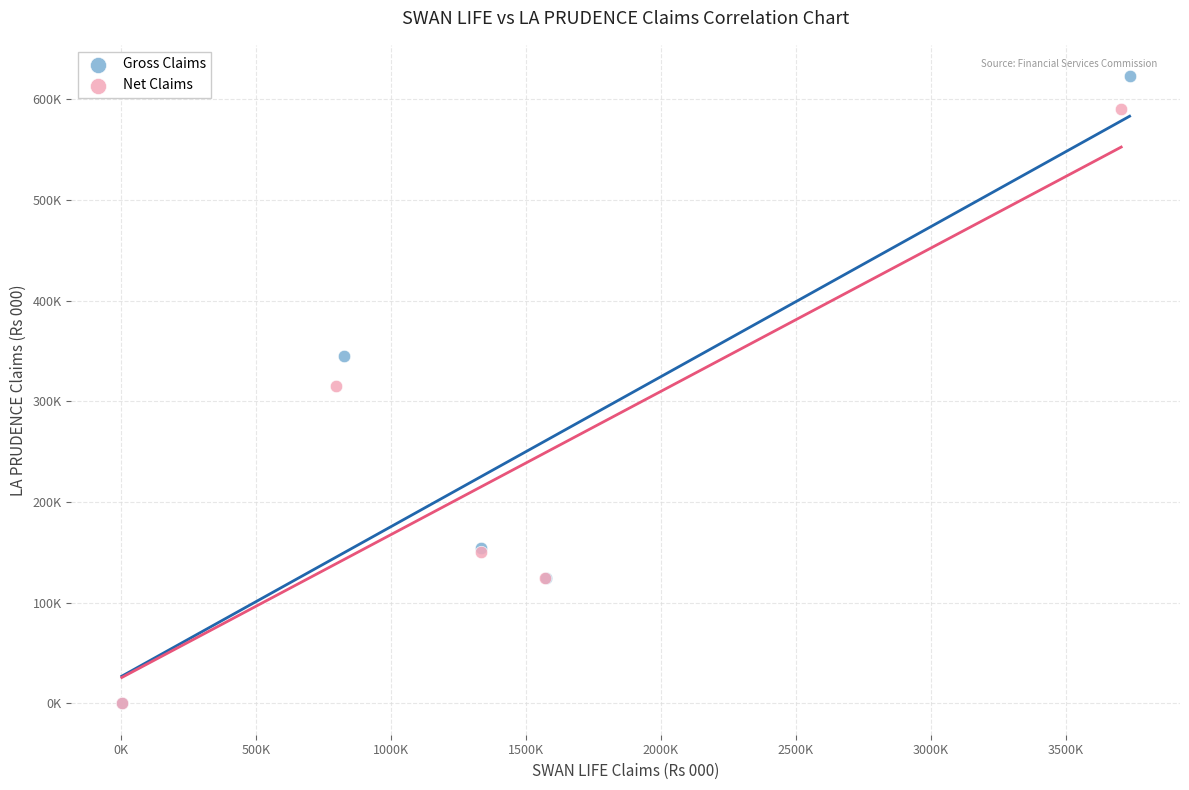

What are all the series names shown in the legend?

Gross Claims, Net Claims